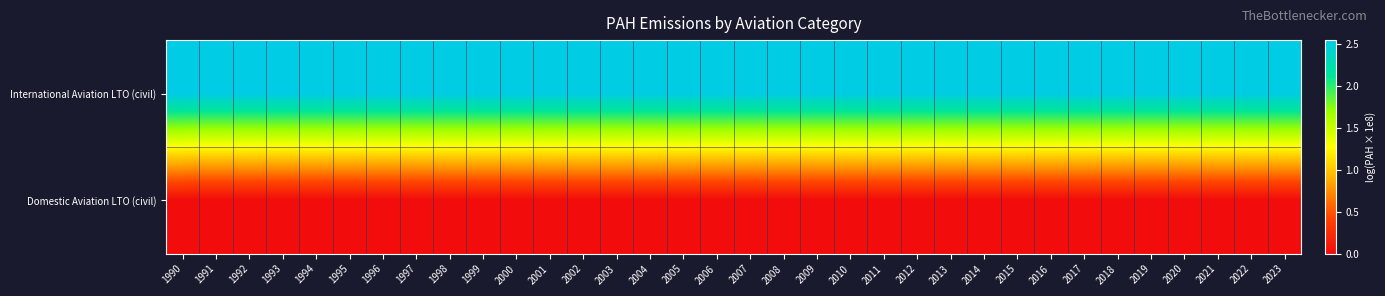

List the series in order of their overall mean, highest first.

International Aviation LTO (civil), Domestic Aviation LTO (civil)